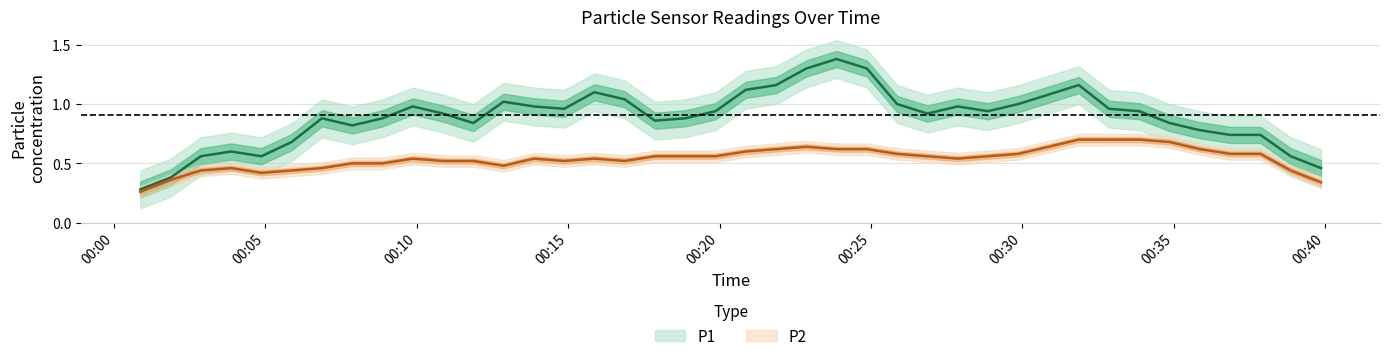

Is this an area chart (filled region under the line)?

No